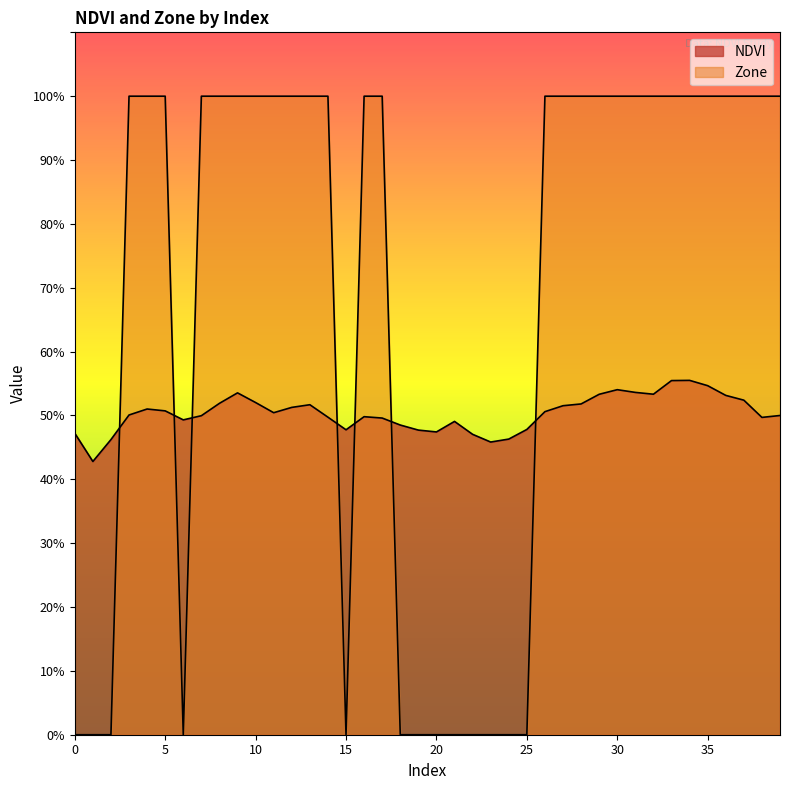

At 22, list the series in order from largest to smallest.

NDVI, Zone